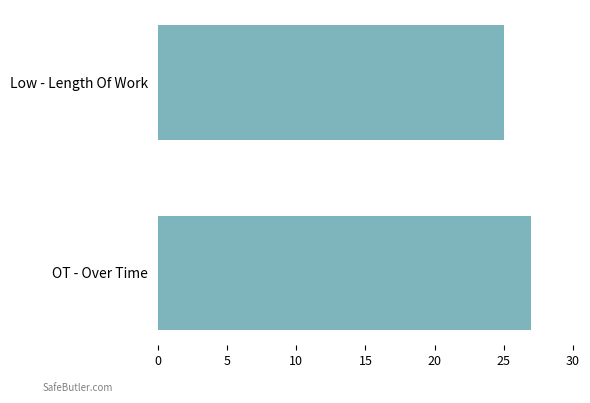

What is the ratio of the value at Low - Length Of Work to the value at OT - Over Time?

0.9